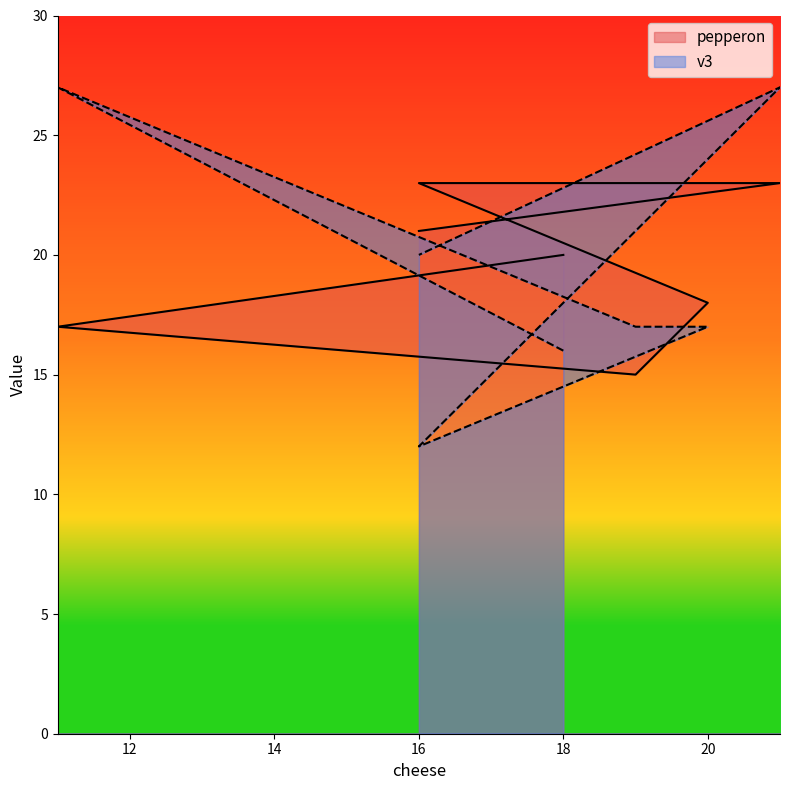

Which has a higher value, 20 or 11?

20